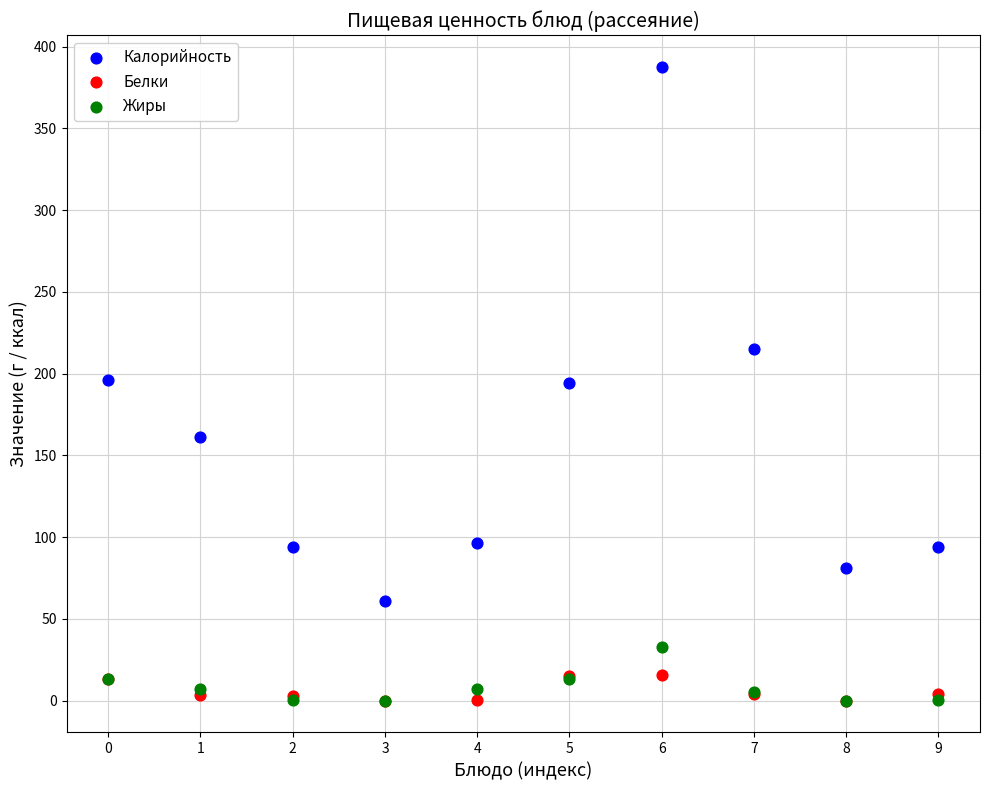

What are all the series names shown in the legend?

Калорийность, Белки, Жиры